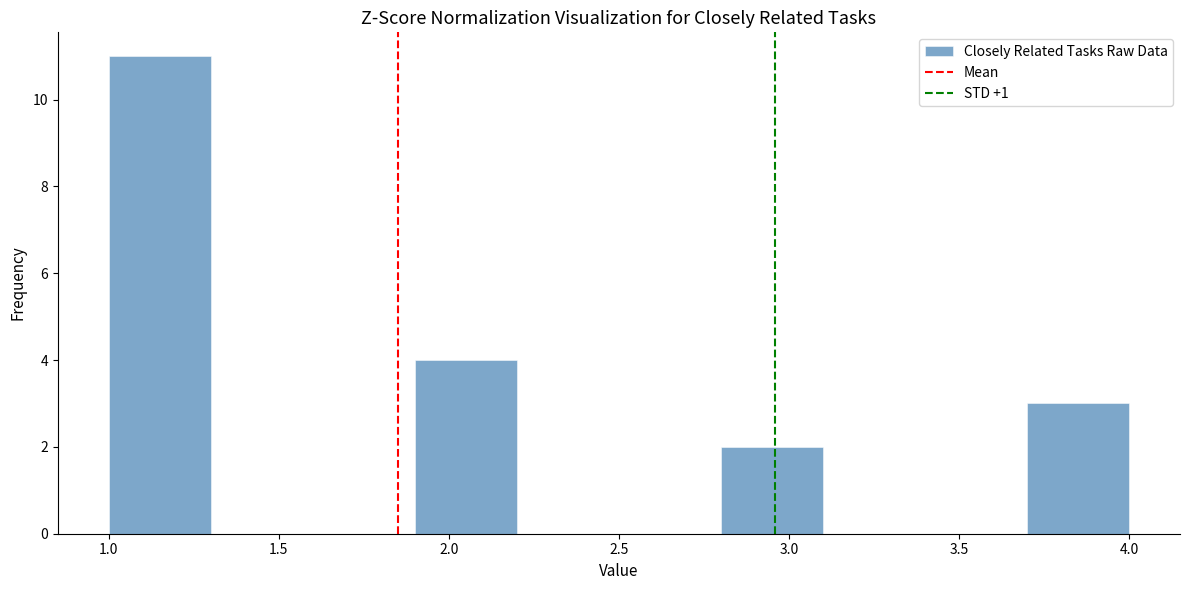

What is the height of the bar covering 1.0 to 1.3 on the x-axis? The values are not printed on the chart, so give them approximately, as read against the axis.

11